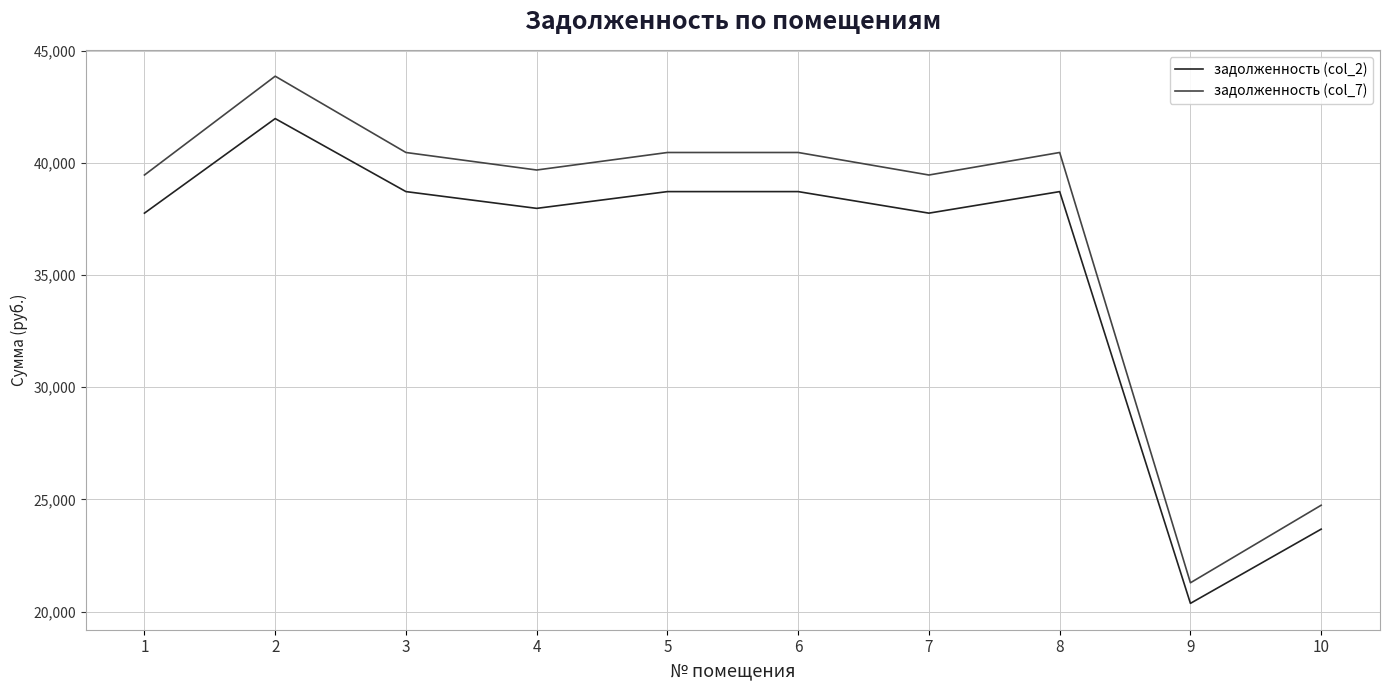

Which series changed the most between 7 and 8?

задолженность (col_7)